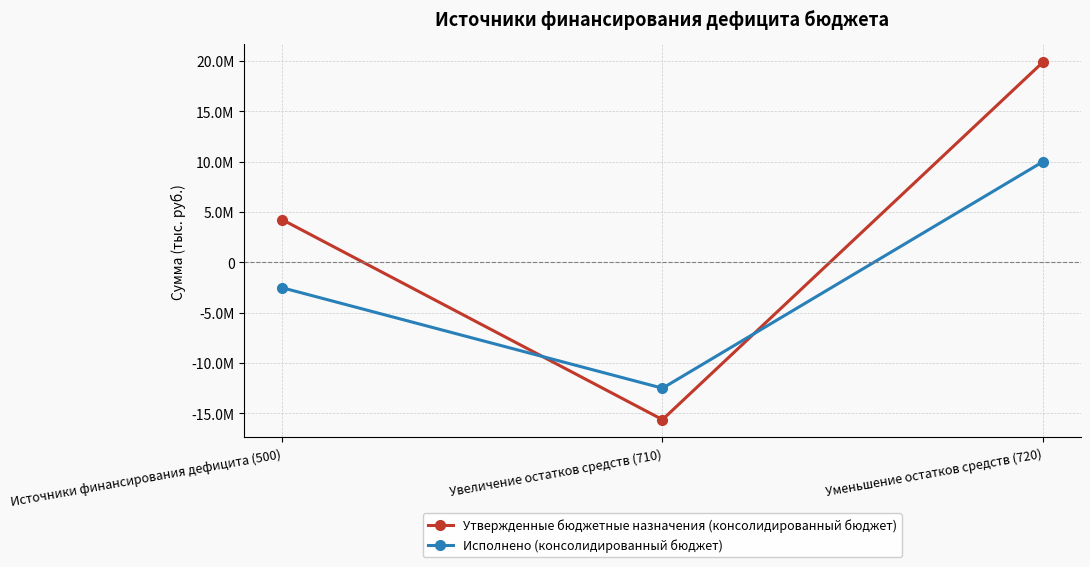

What position from the left is Источники финансирования дефицита (500)?

1